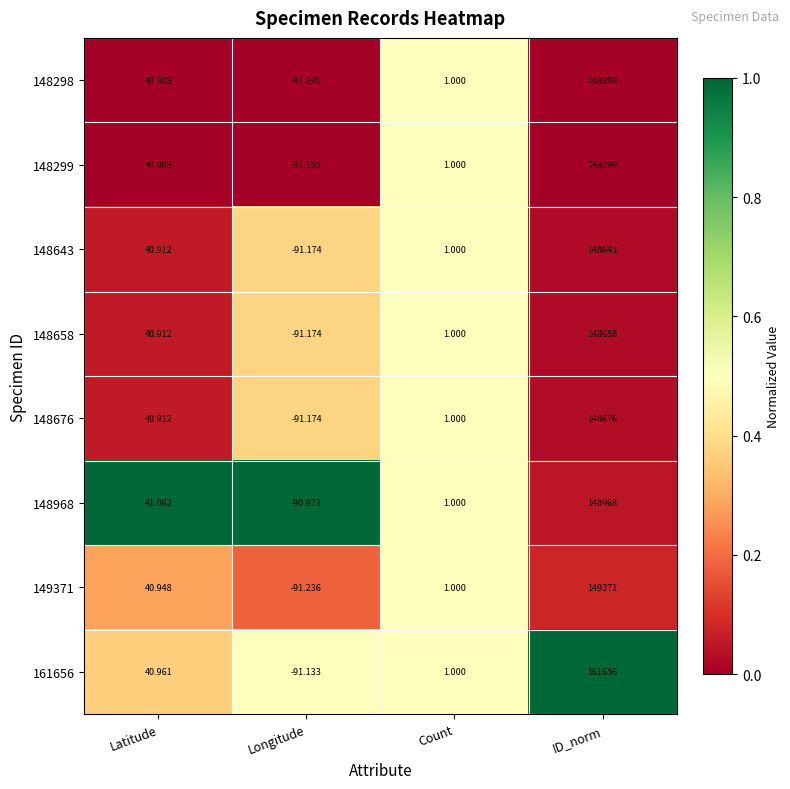

What is the maximum value shown in the chart?

161656.0